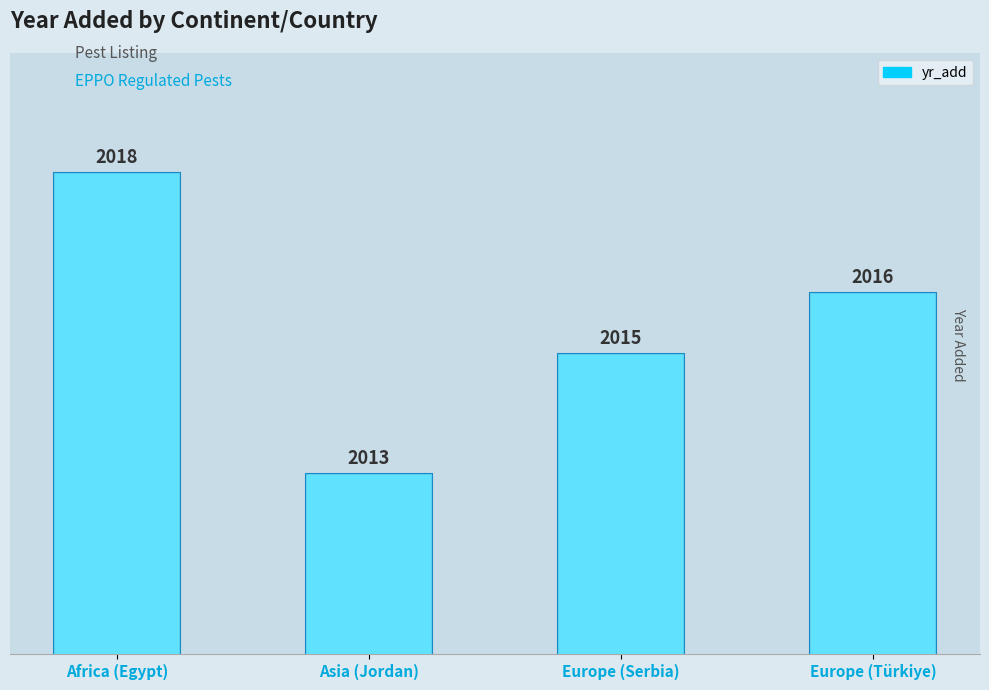

Rank the categories by value from lowest to highest.

Asia (Jordan), Europe (Serbia), Europe (Türkiye), Africa (Egypt)